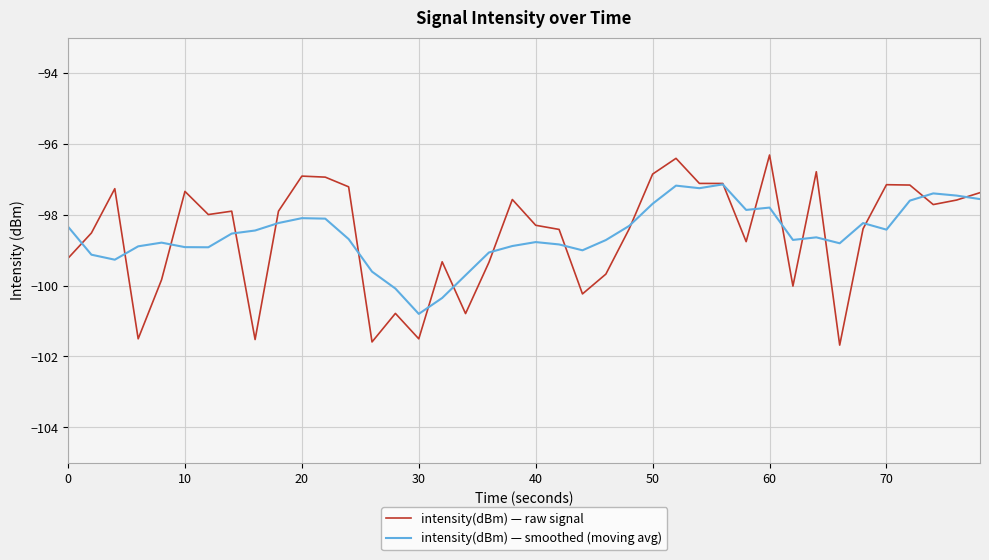

Which series has the largest range (max minus min)?

intensity(dBm) — raw signal